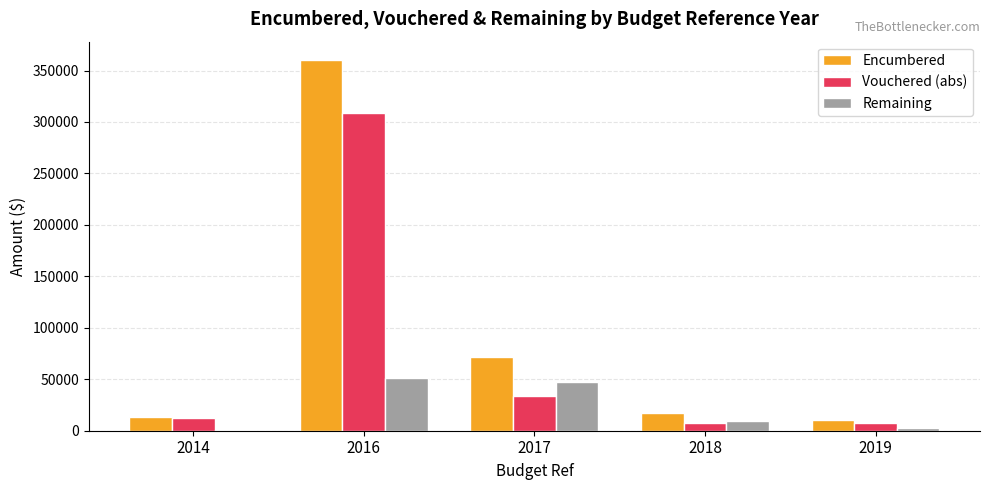

What are all the series names shown in the legend?

Encumbered, Vouchered (abs), Remaining